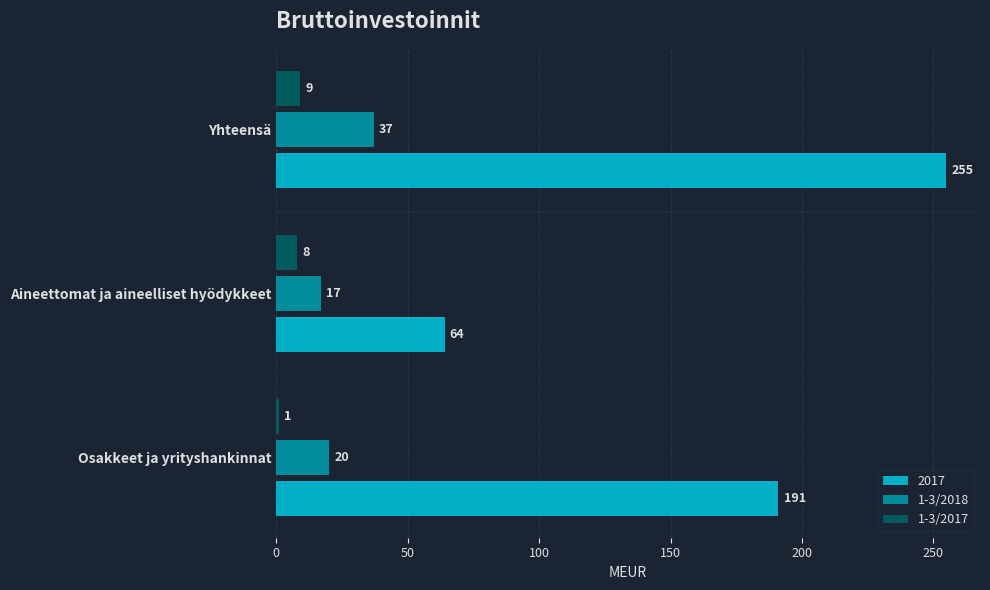

How many data points in 1-3/2017 are less than 8?

1